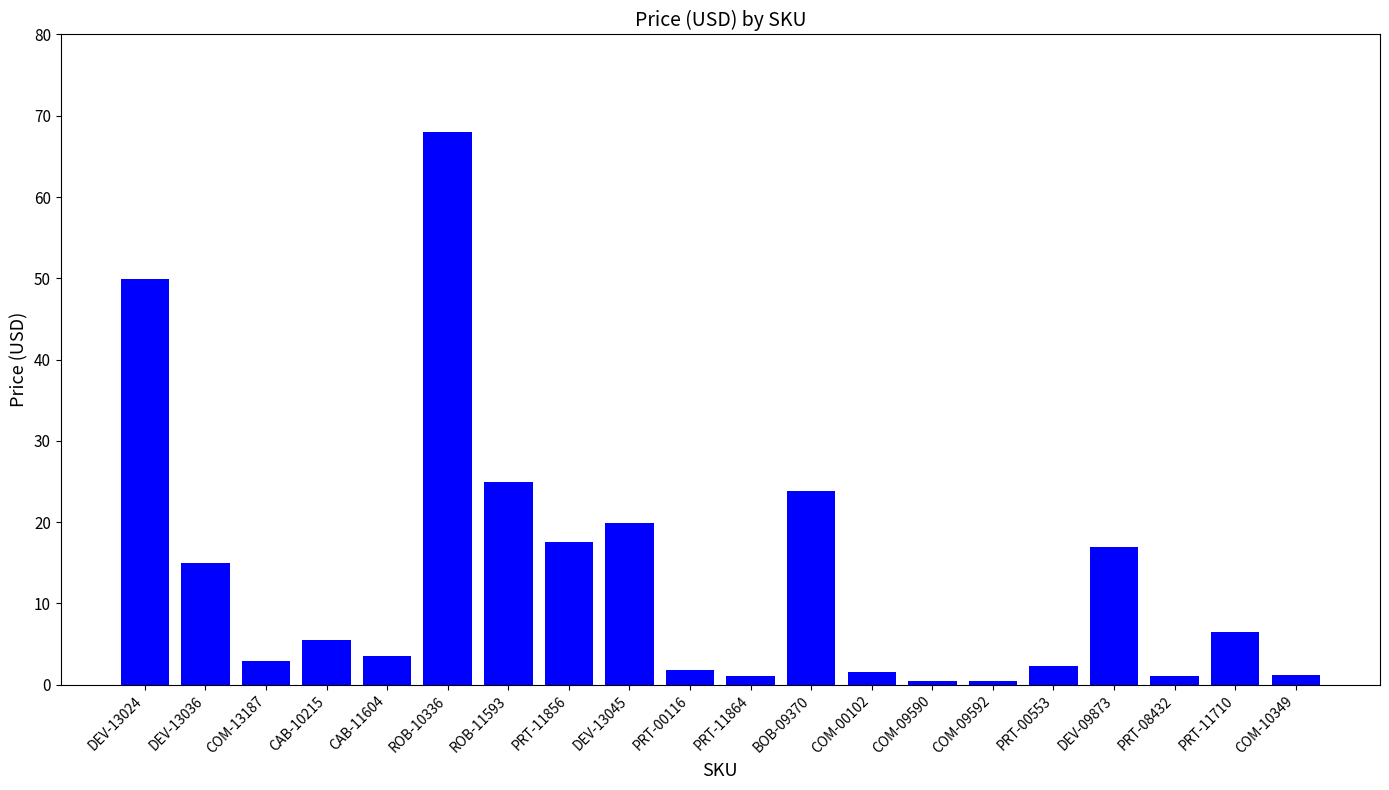

Approximately how many times larger is the value at PRT-11864 compared to CAB-10215?

0.2